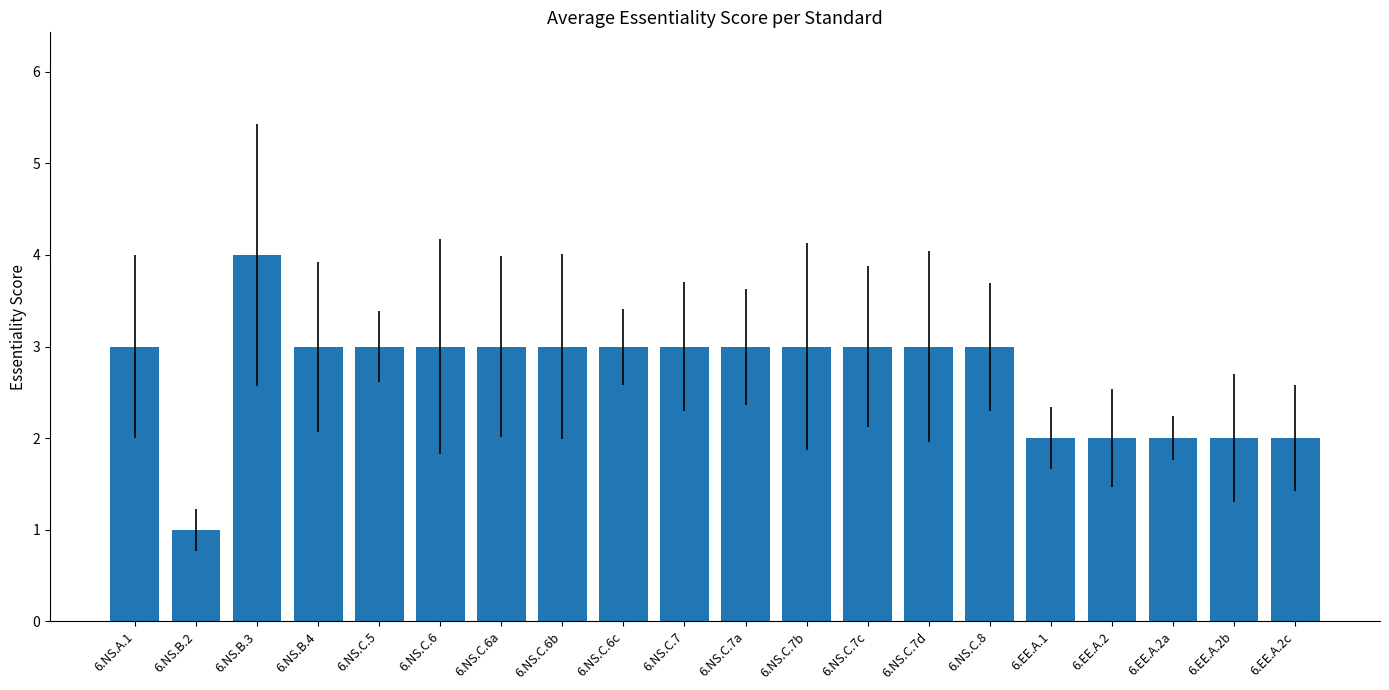

What is the ratio of the value at 6.NS.C.7 to the value at 6.NS.C.6a?

1.0